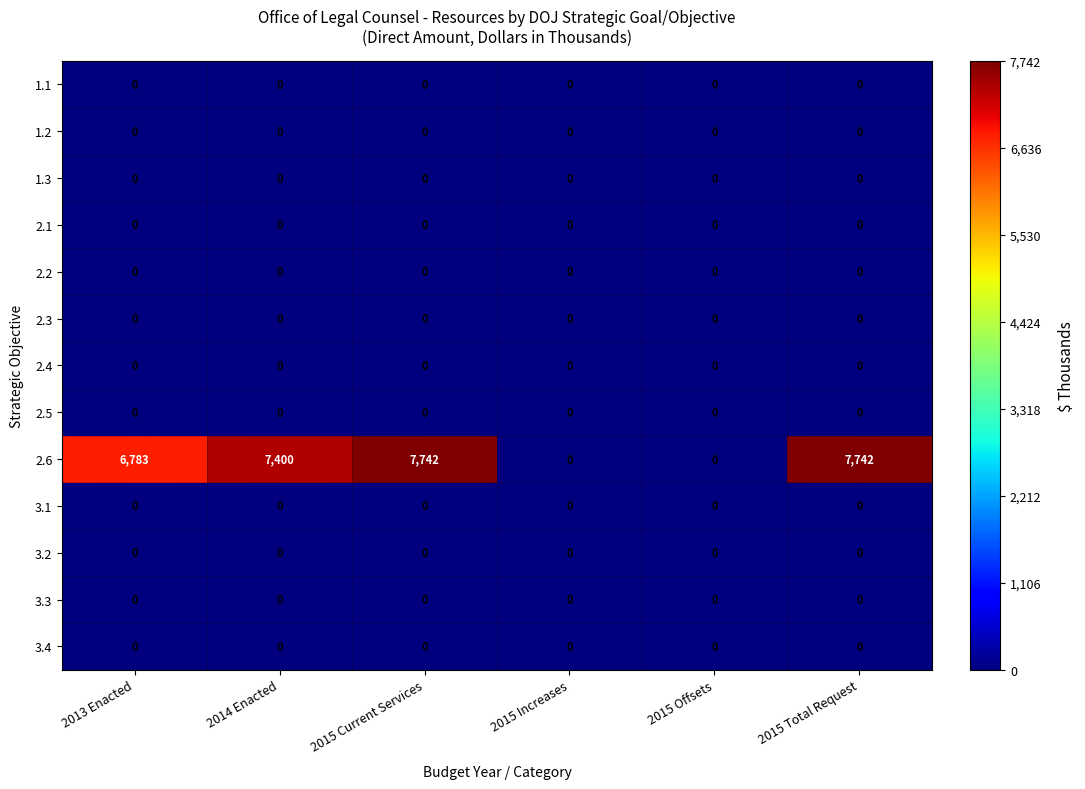

The 1.2 series shows 0 at 2015 Offsets. True or false?

True